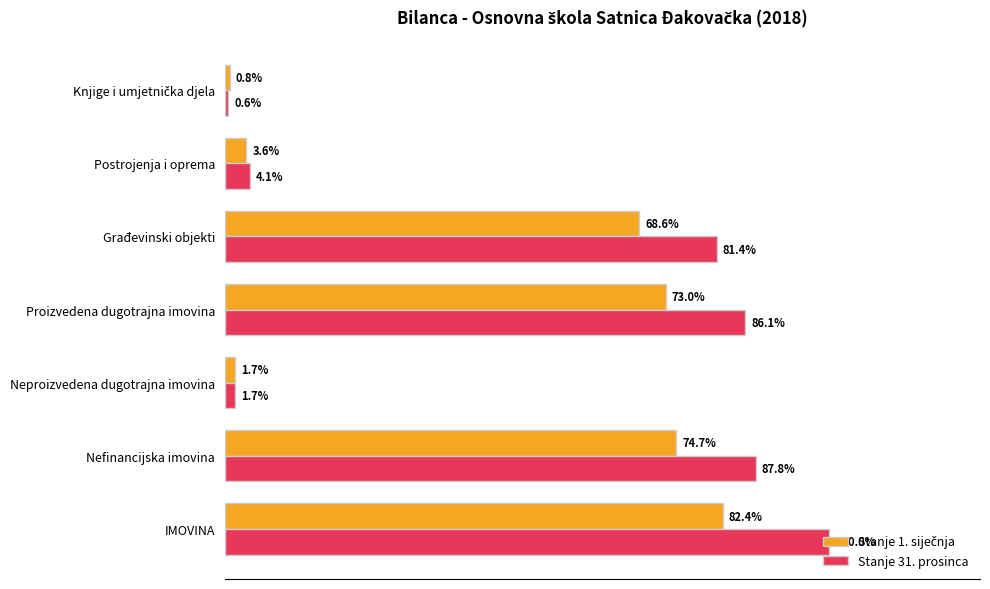

List the series in order of their peak value, lowest first.

Stanje 1. siječnja, Stanje 31. prosinca